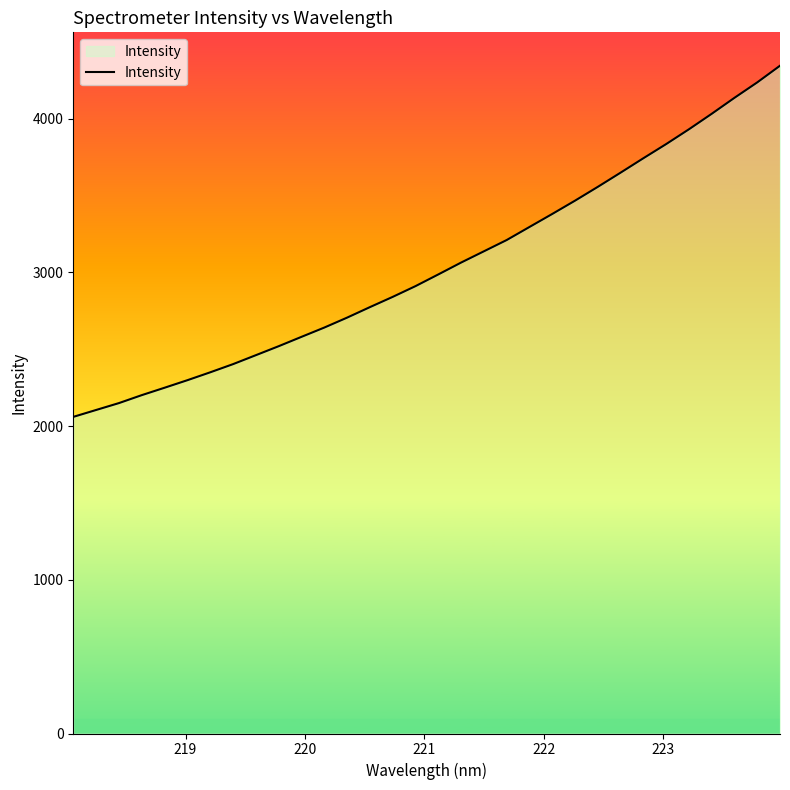

What is the difference between the maximum and minimum values?

2284.4